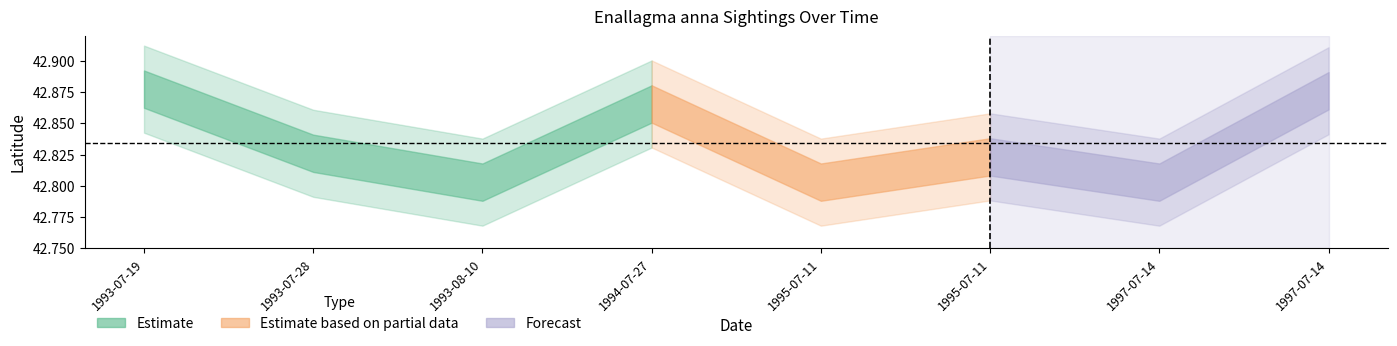

What is the difference between the Latitude values at 1995-07-11 and 1993-07-19?

0.1